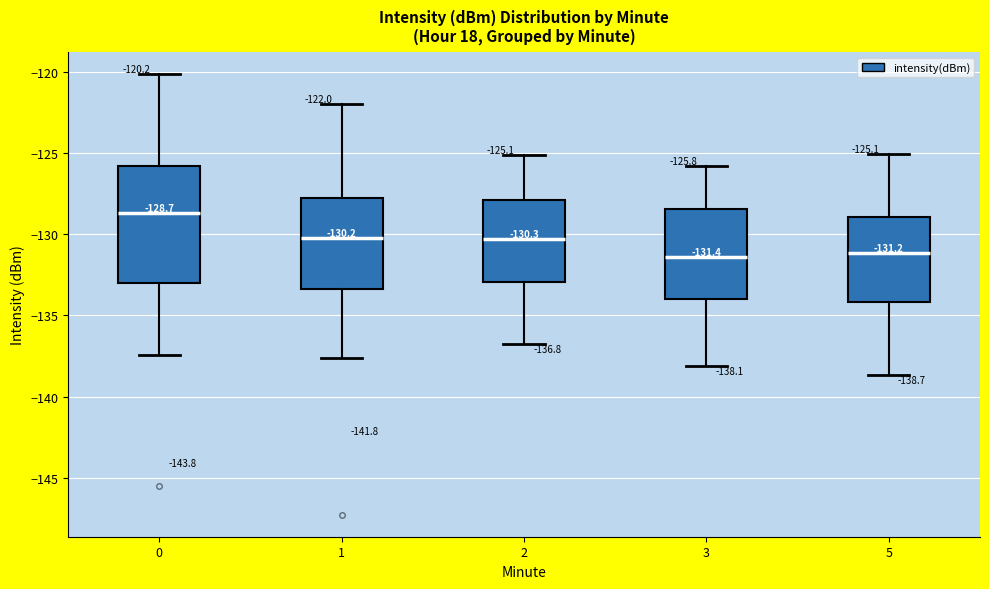

Comparing the boxes themselves (not the whiskers), which one is the tallest?

0